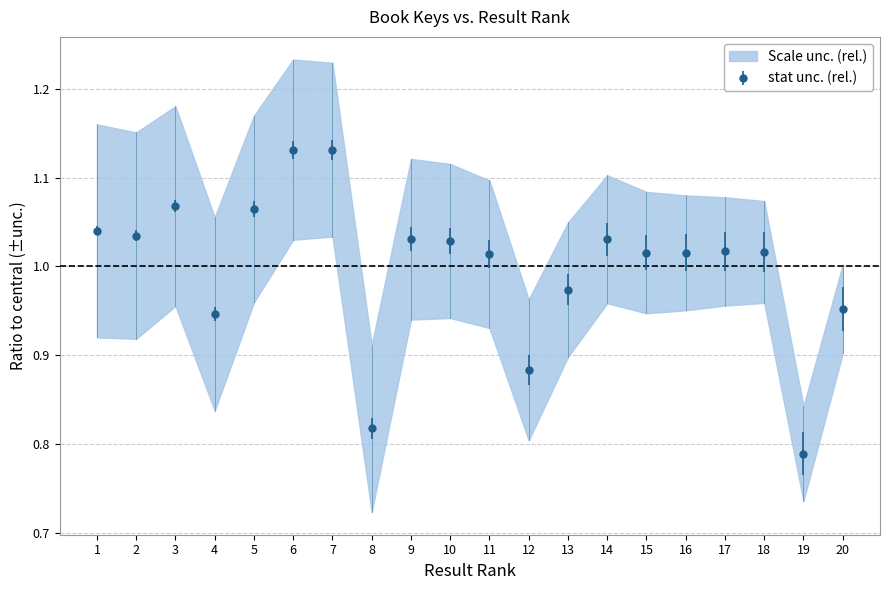

What is the value of the 9th point from the left?

1.0